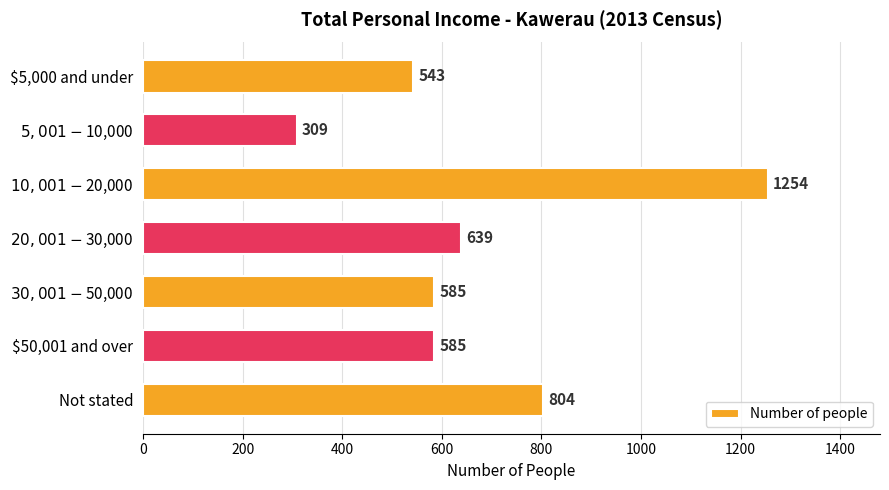

What is the difference between the second highest and minimum values?

495